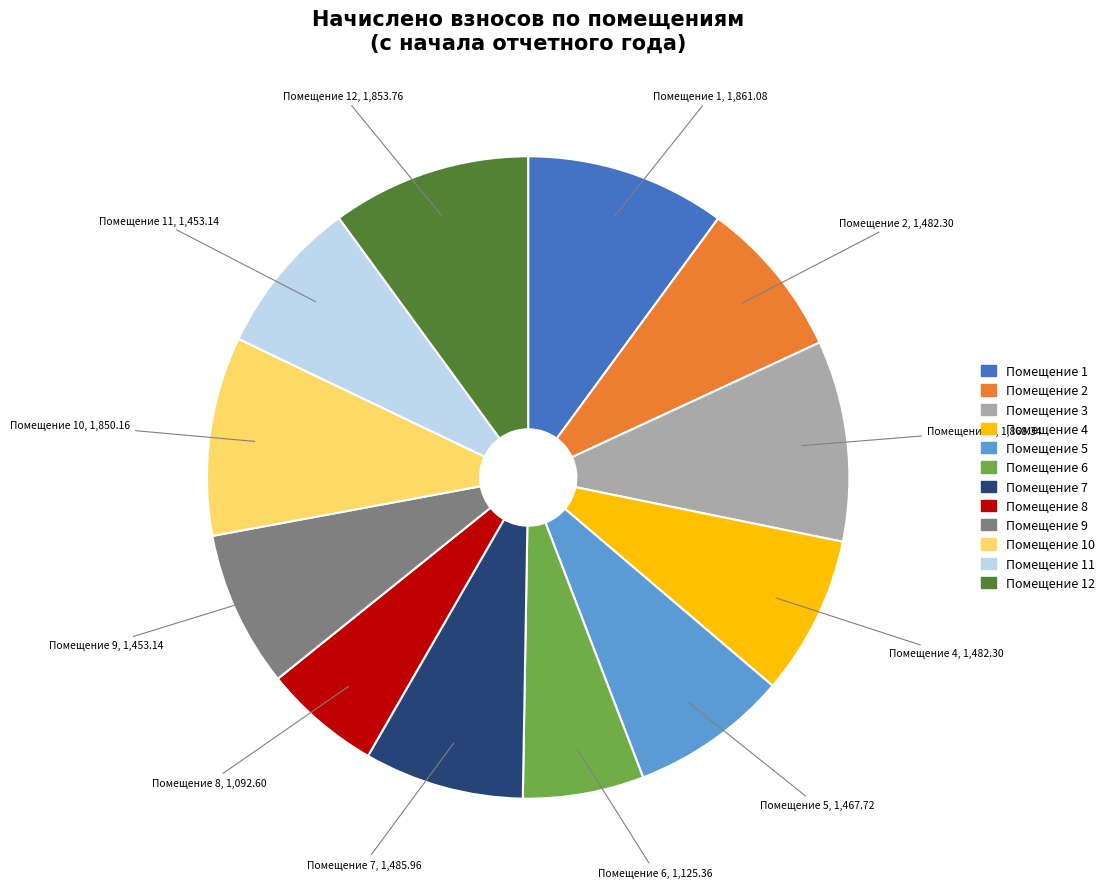

Is there a majority slice in this chart?

No